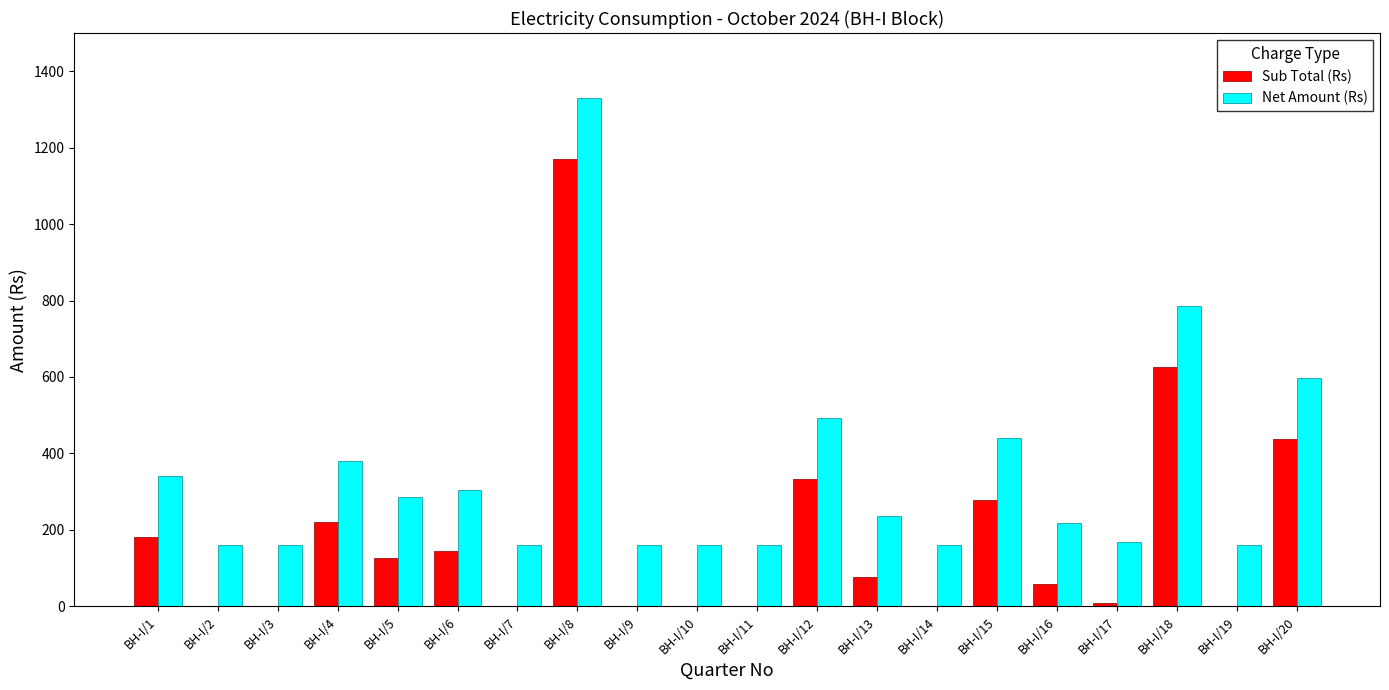

At which category is the sum across all series the highest?

BH-I/8